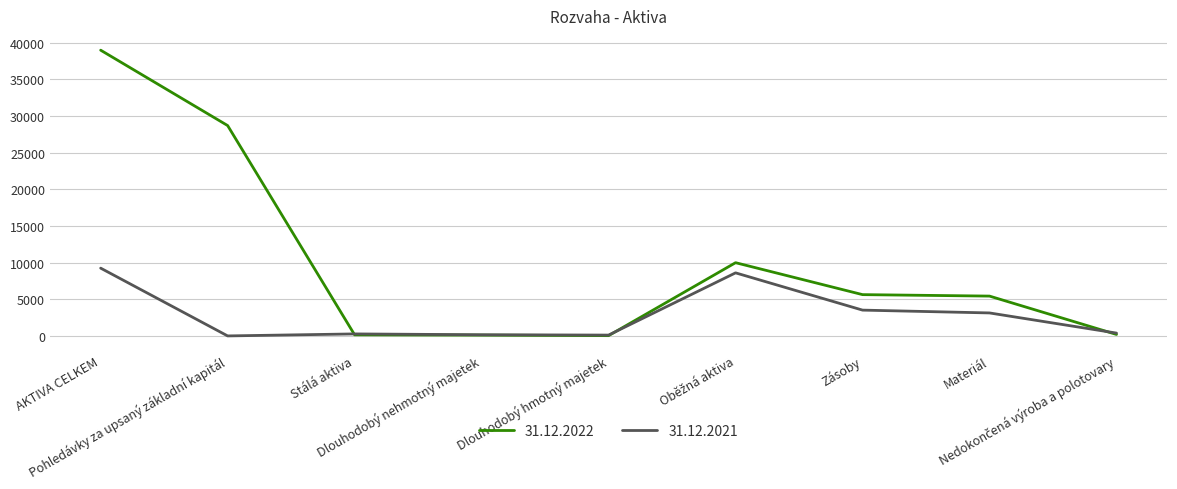

What is the difference between the maximum and second lowest values in the 31.12.2021 series?

9131